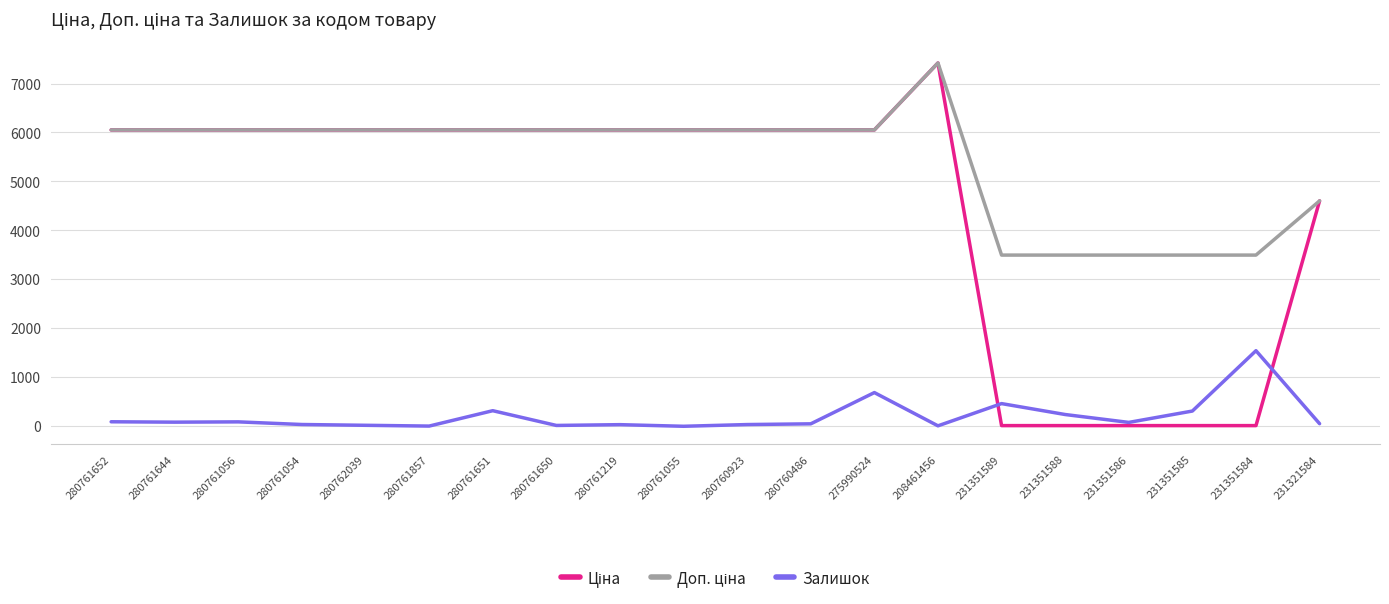

What is the greatest value displayed?

7419.6